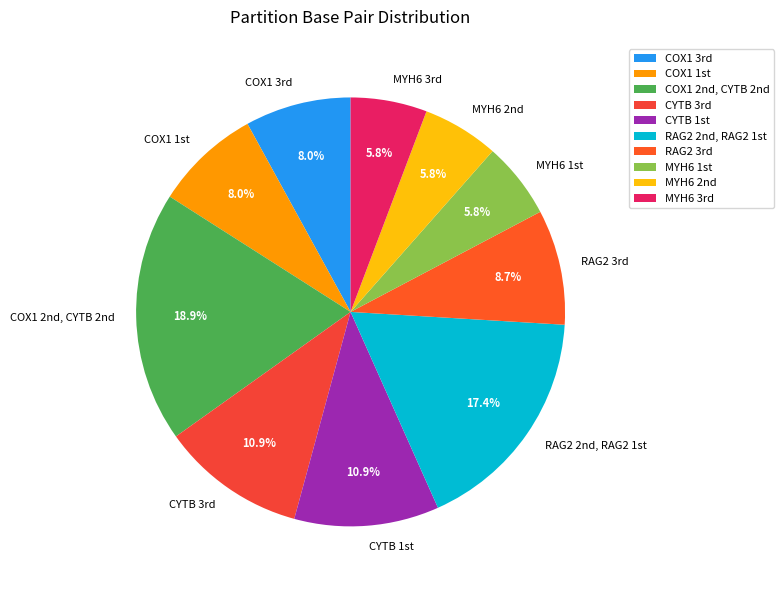

Is there any slice that represents more than half of the pie?

No